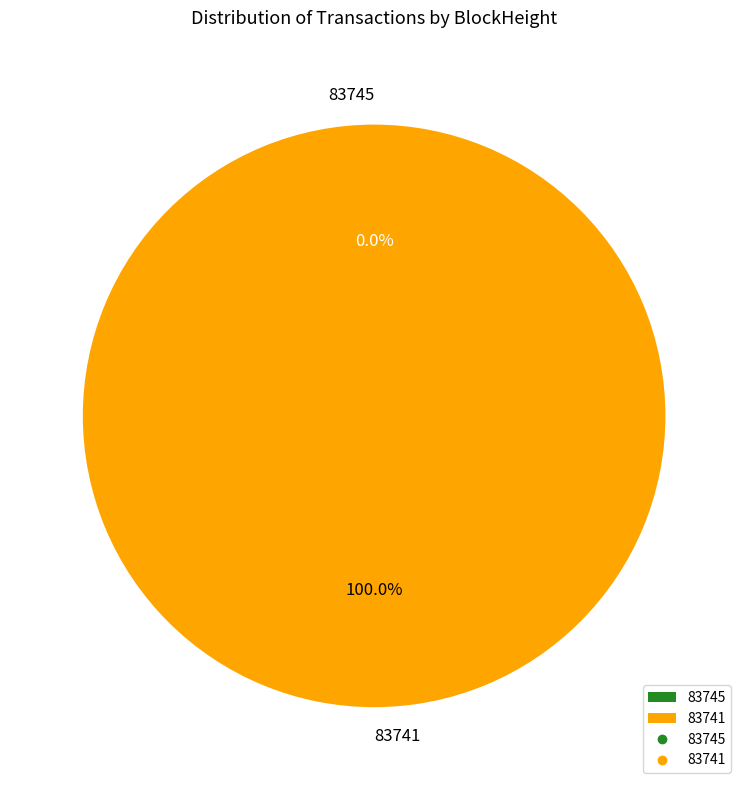

Rank the categories by value from lowest to highest.

83745, 83741